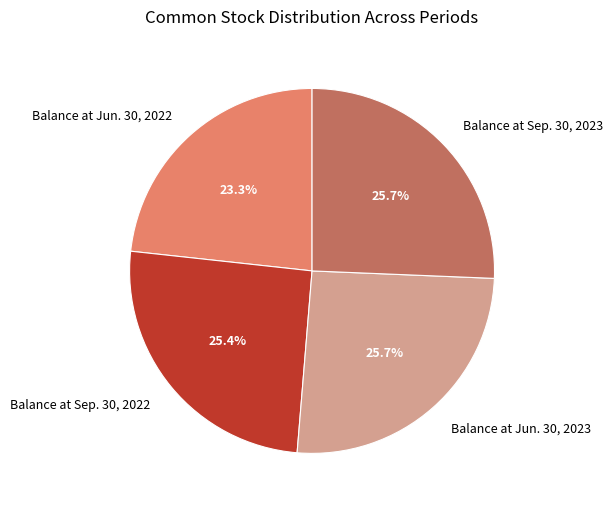

True or false: Balance at Sep. 30, 2023 accounts for 35% of the total.

False